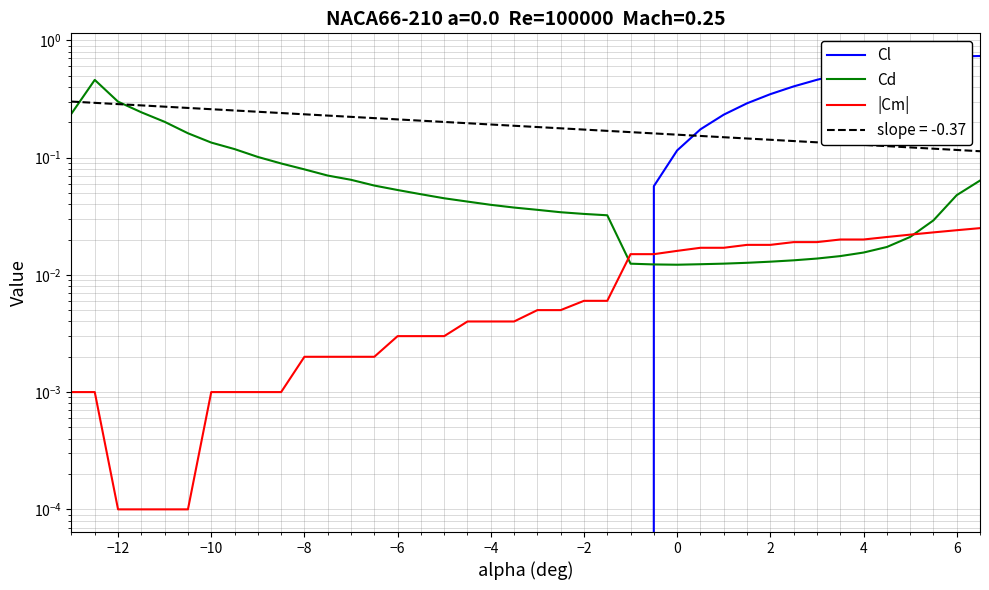

Is the value of Cd at 31 greater than the value of |Cm| at 20?

Yes